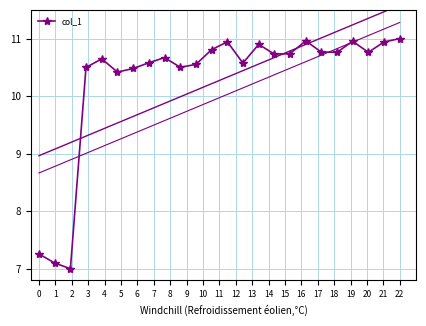

What is the lowest value of the col_1 series?

7.0